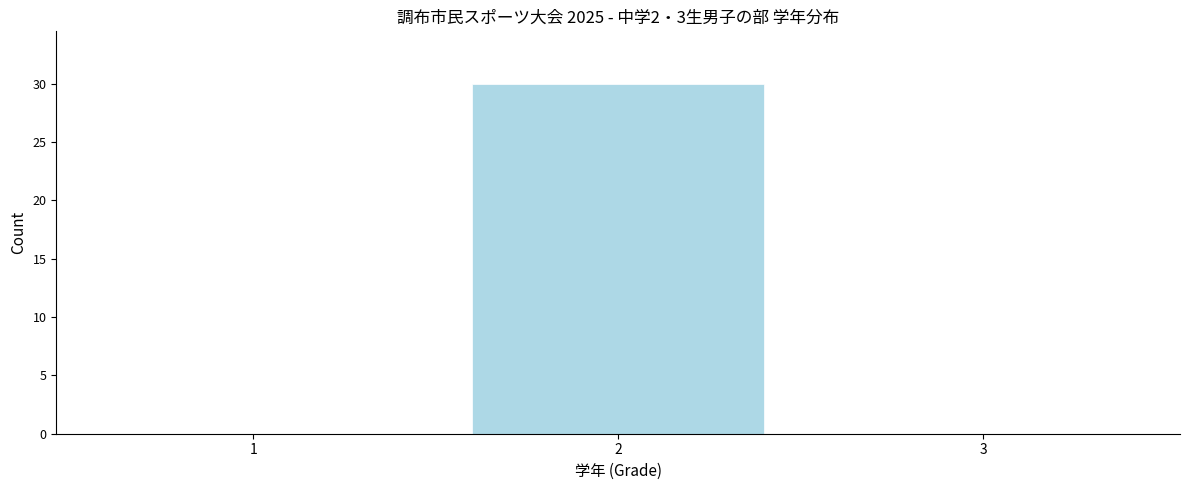

Reading left to right, list all the values displayed in this chart.

1=0	2=30	3=0